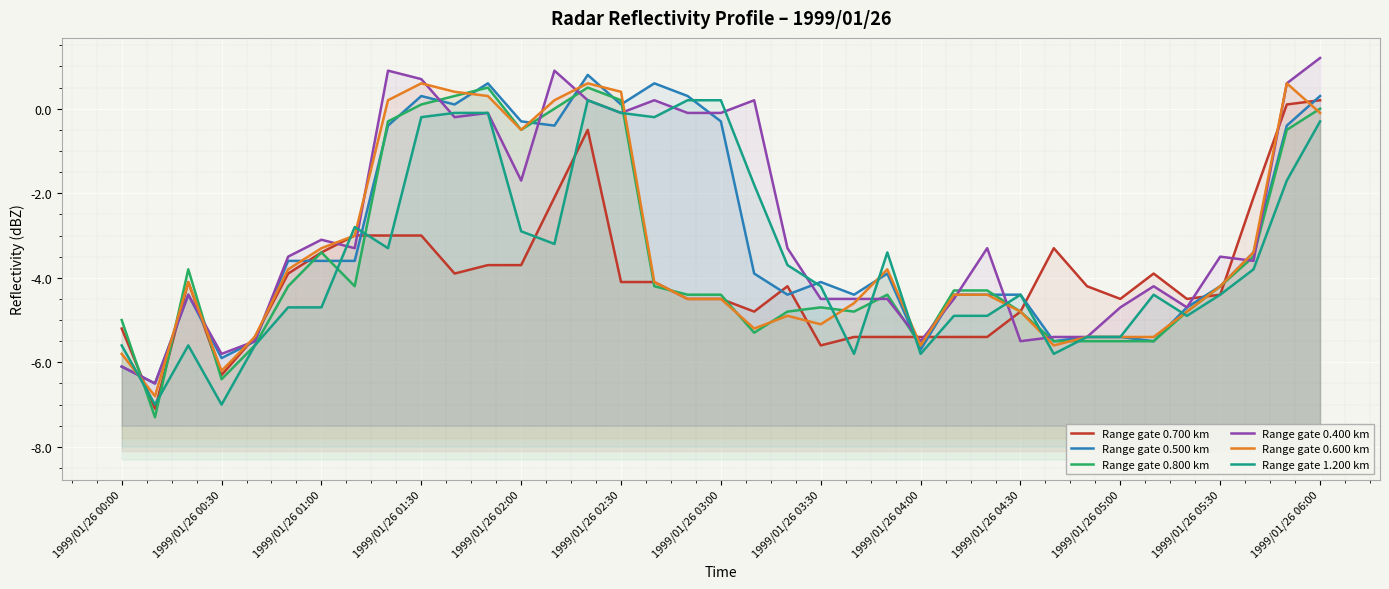

The value of Range gate 1.200 km at 25 is -4.9. True or false?

True